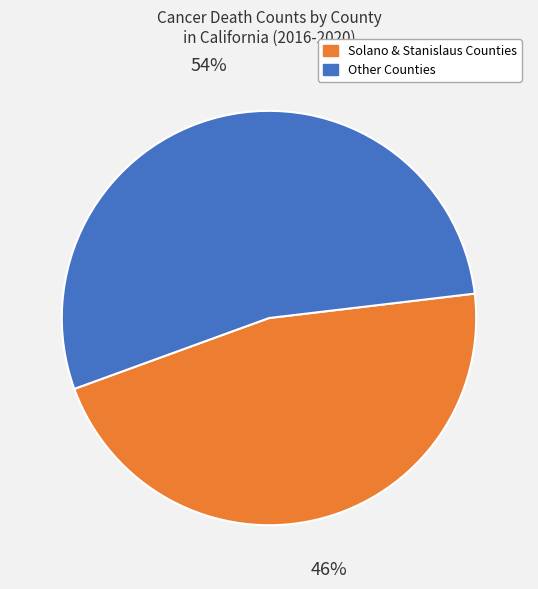

Does any single category account for the majority?

Yes